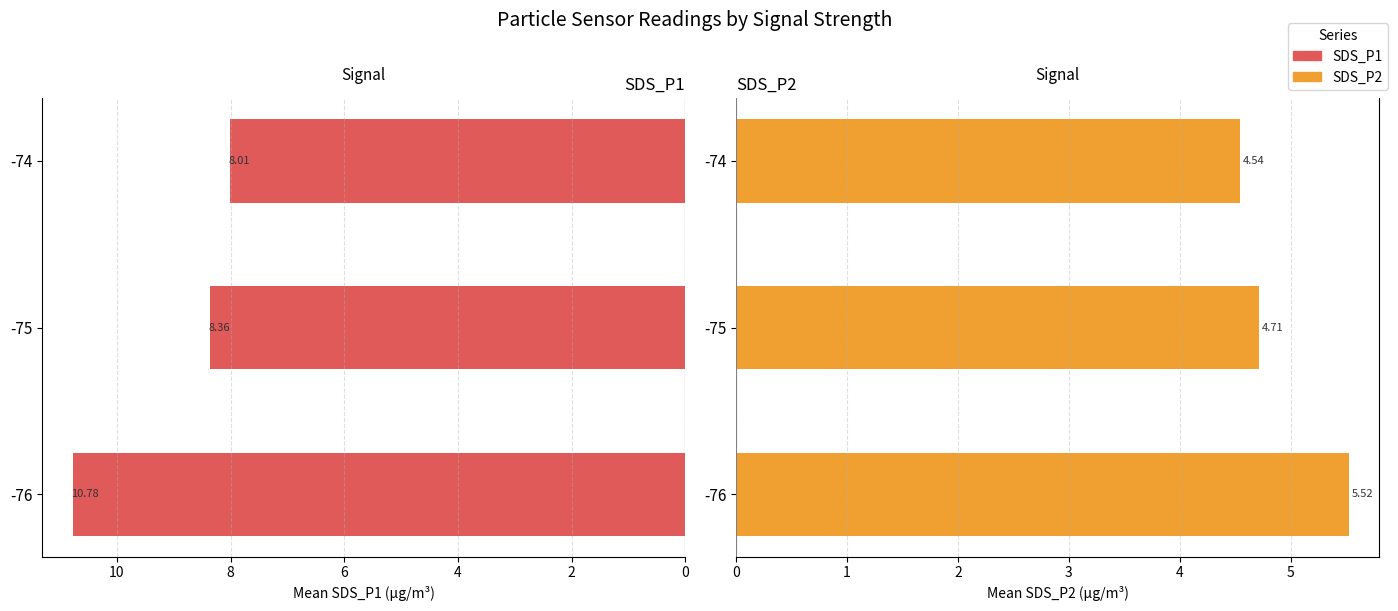

Is the value of SDS_P2 at -75 greater than the value of SDS_P1 at -74?

No